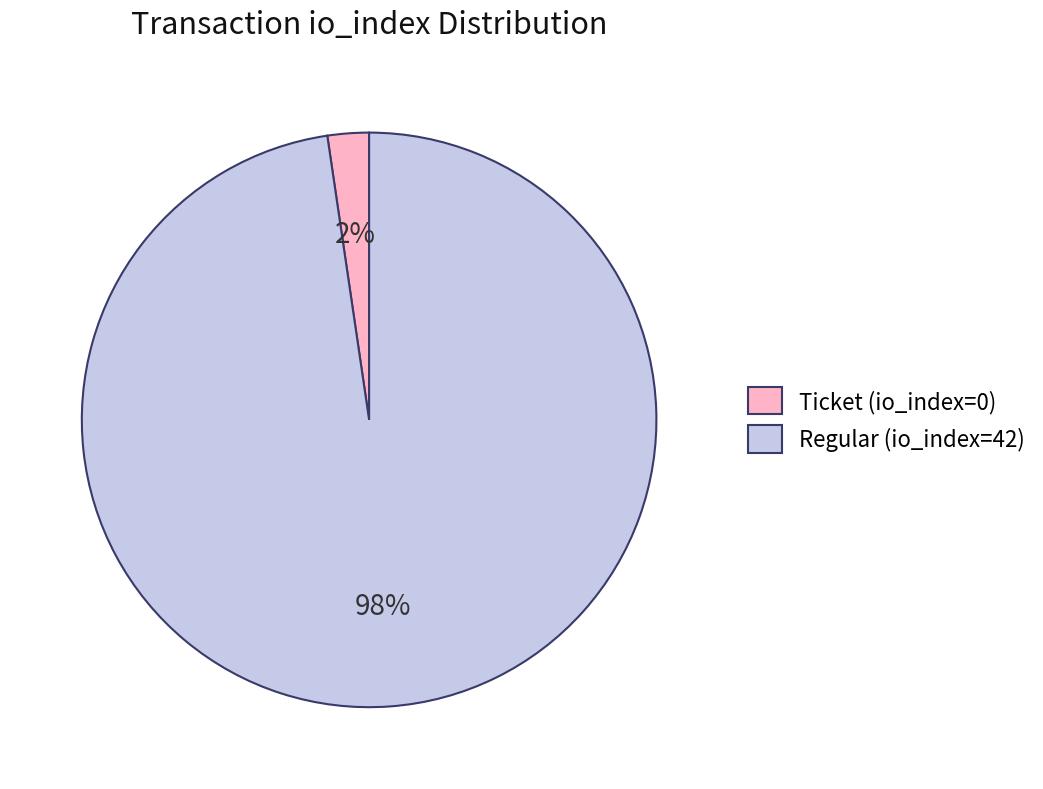

Does any single category account for the majority?

Yes